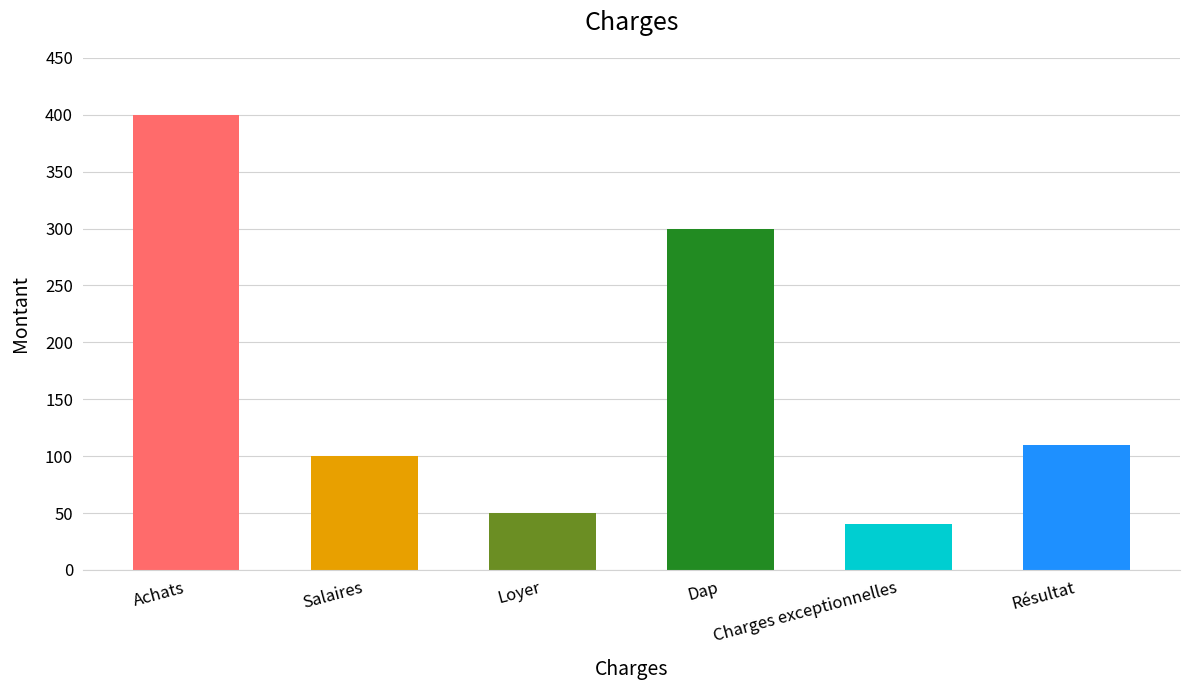

What is the difference between the second highest and minimum values?

260